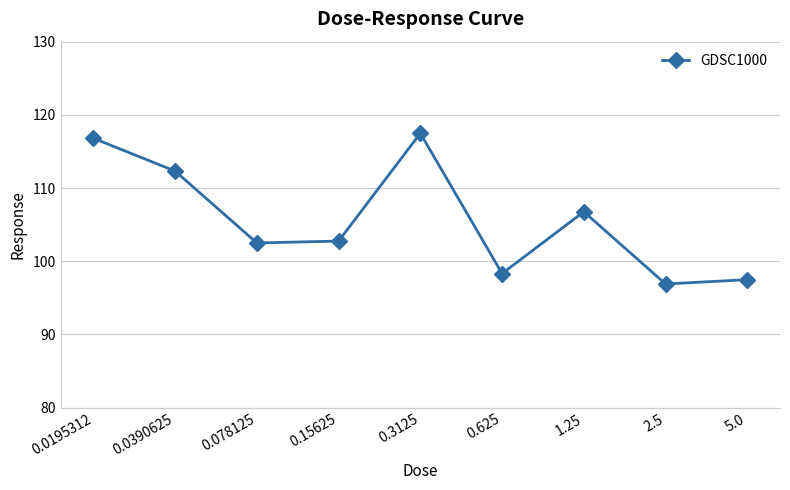

True or false: the data shows 49.4 at 0.0195312.

False